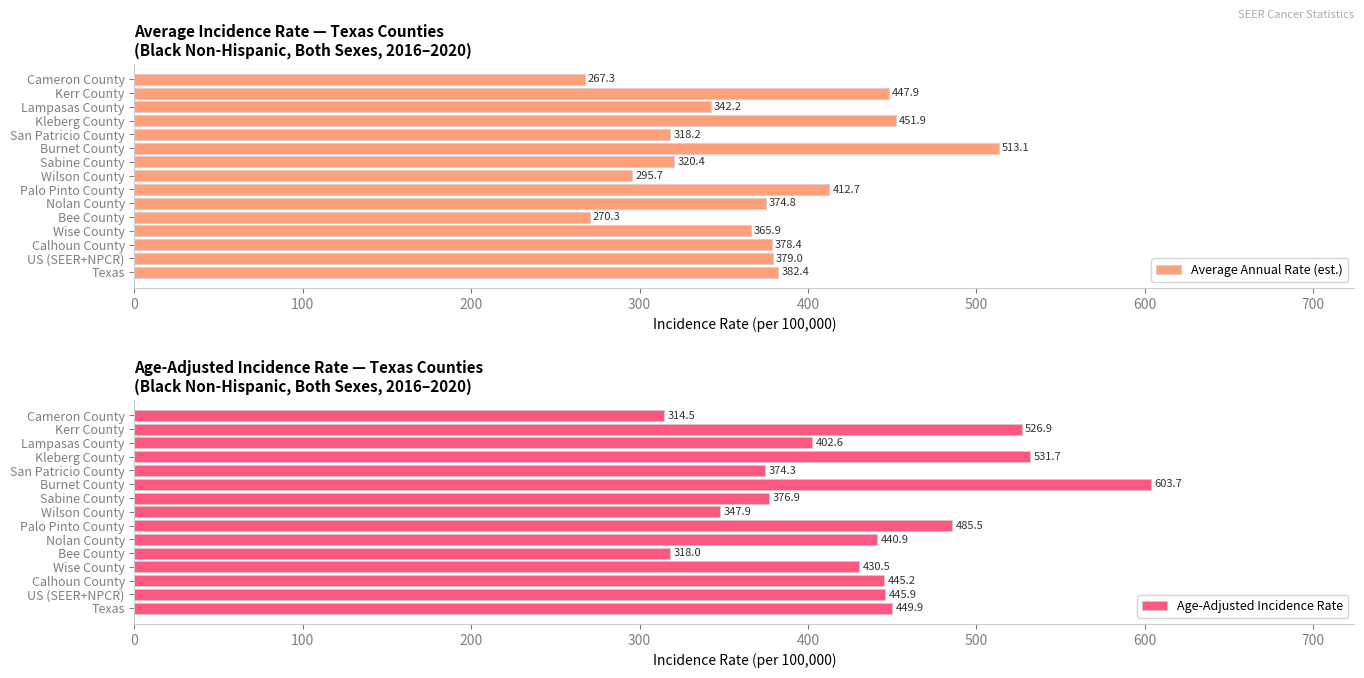

Is it true that Average Annual Rate (est.) equals 382.4 at 0?

True